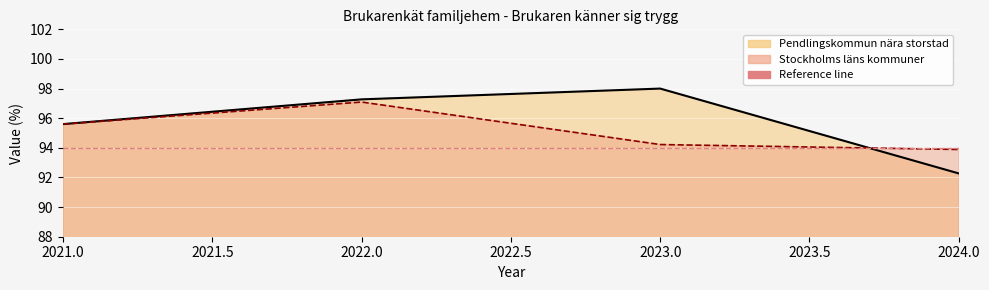

At 2023, list the series in order from smallest to largest.

Stockholms läns kommuner, Pendlingskommun nära storstad